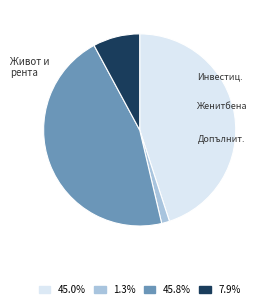

Is there a majority slice in this chart?

No